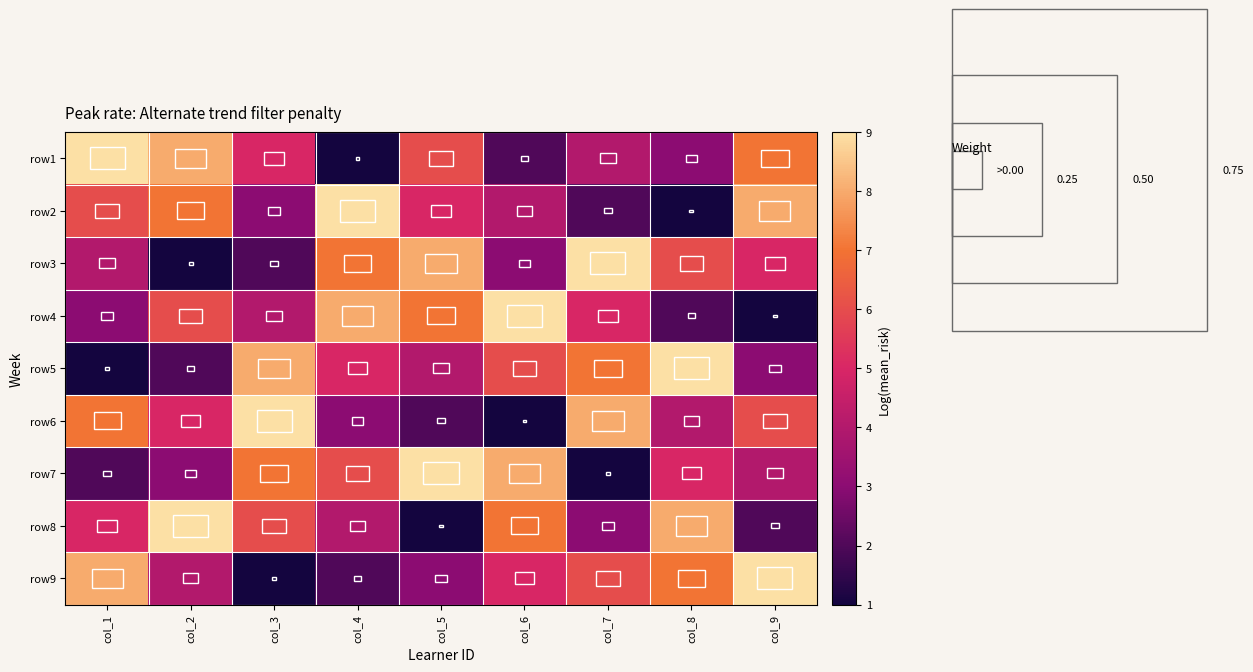

Between col_7 and col_5, which is larger?

col_5